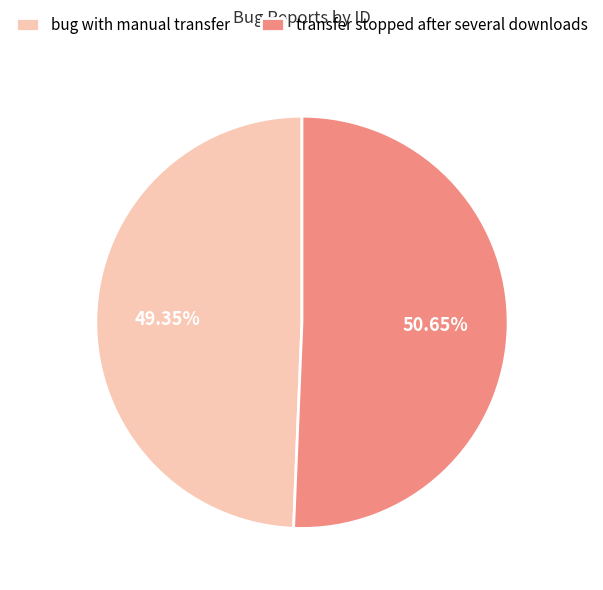

The transfer stopped after several downloads slice represents 45% of the pie. True or false?

False